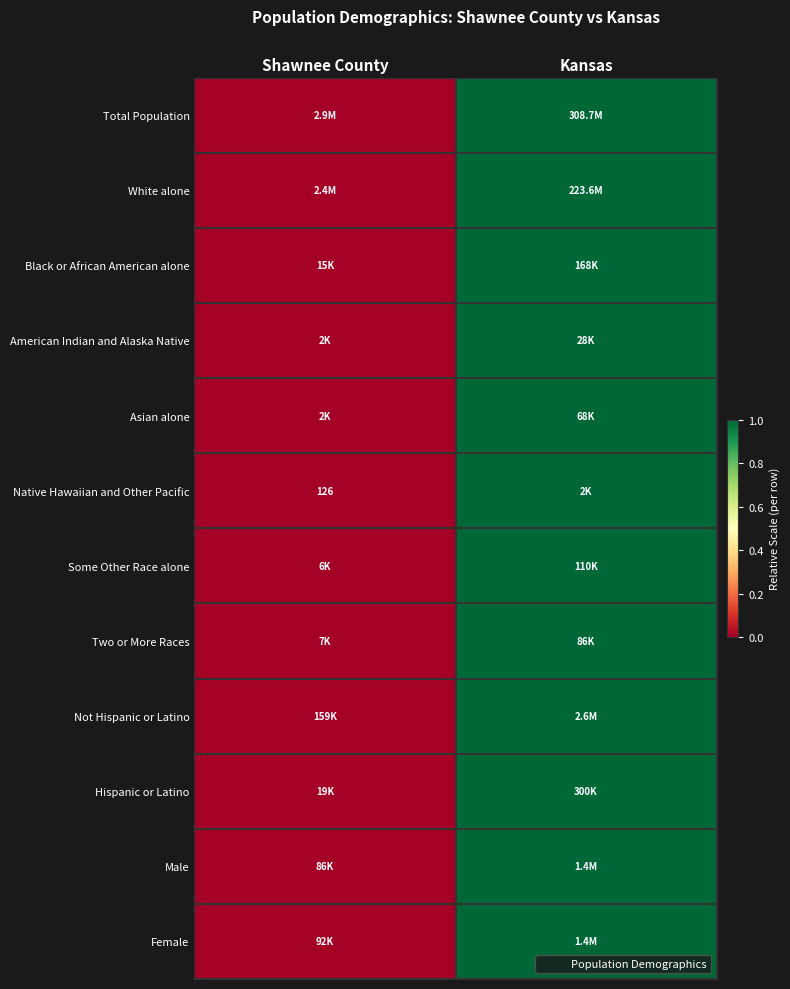

The value of Total Population at Shawnee County is -1. True or false?

False